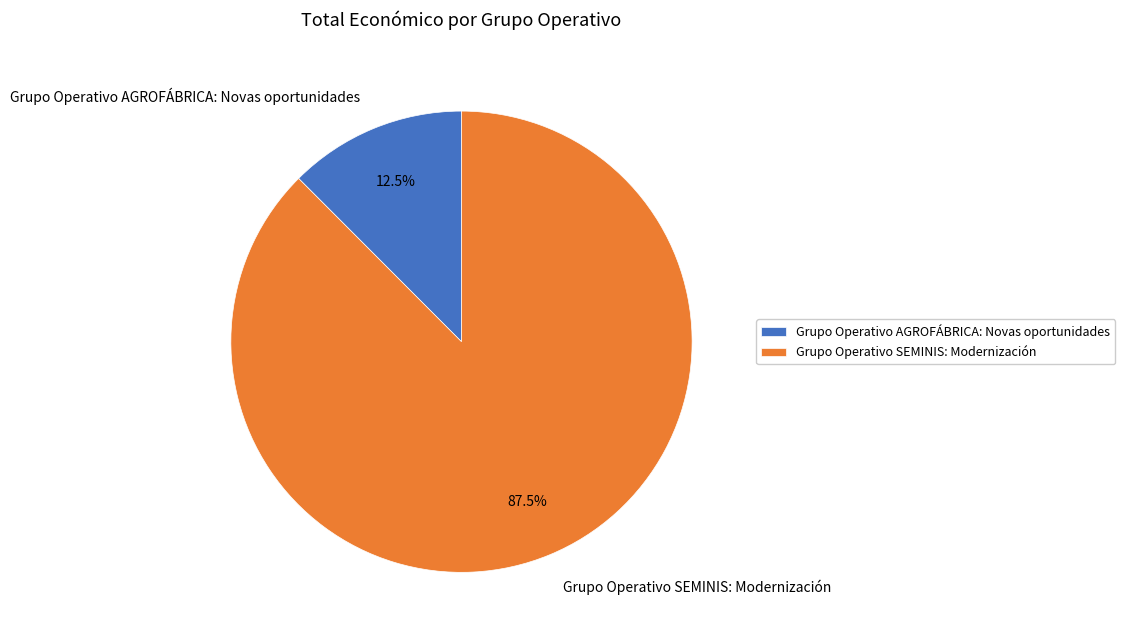

Count the number of slices in the pie.

2